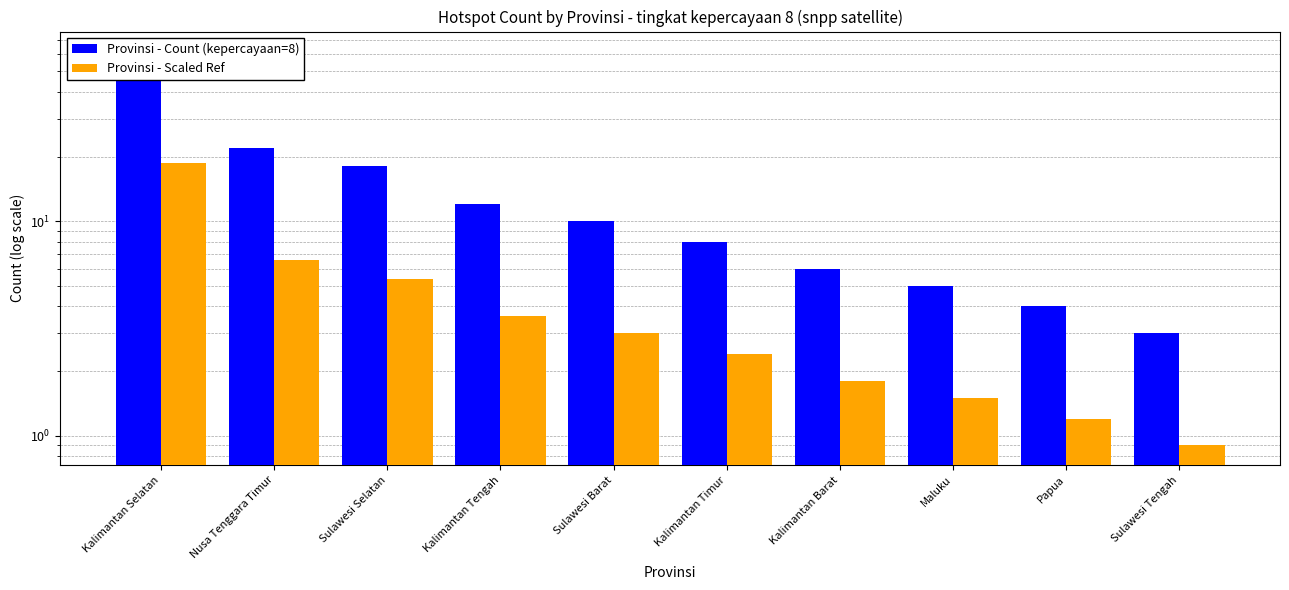

At how many categories does at least one series exceed 41?

1